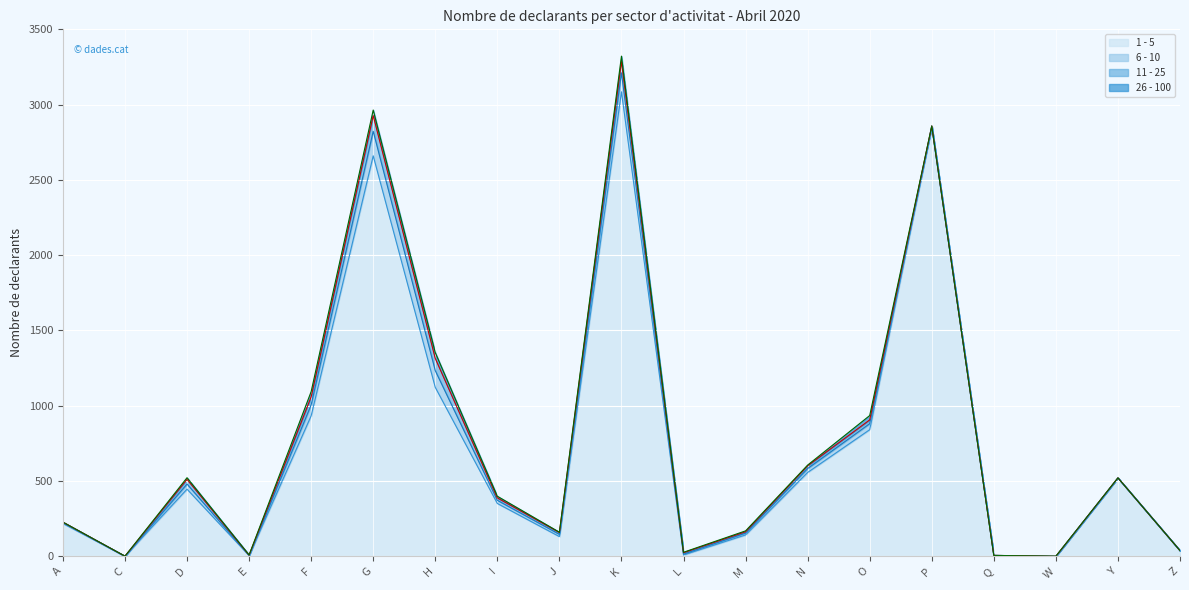

How many values in the 11 - 25 series are below 9?

8